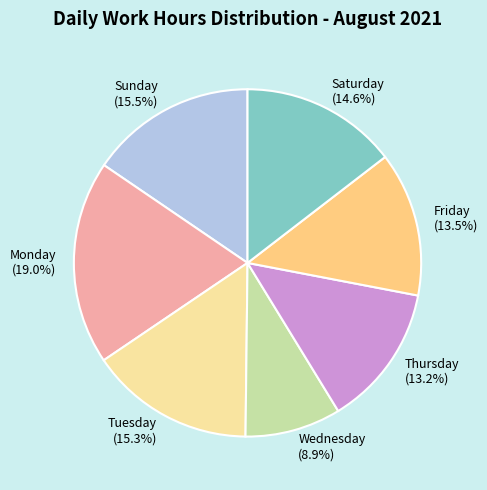

Is the sum of Friday and Tuesday greater than half?

No